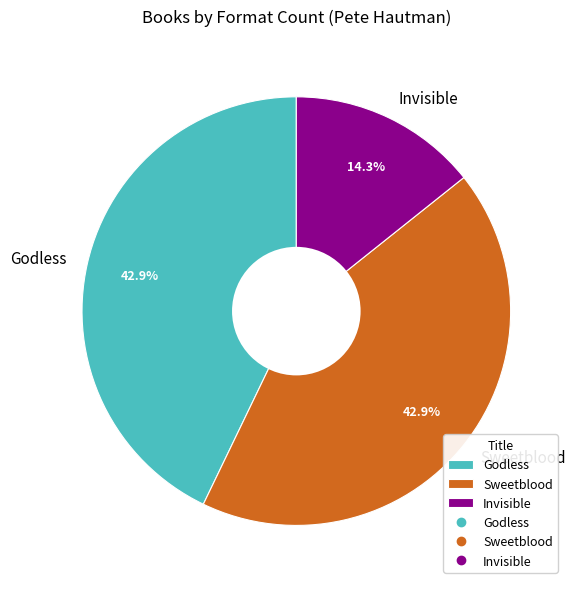

True or false: Sweetblood accounts for 43% of the total.

True